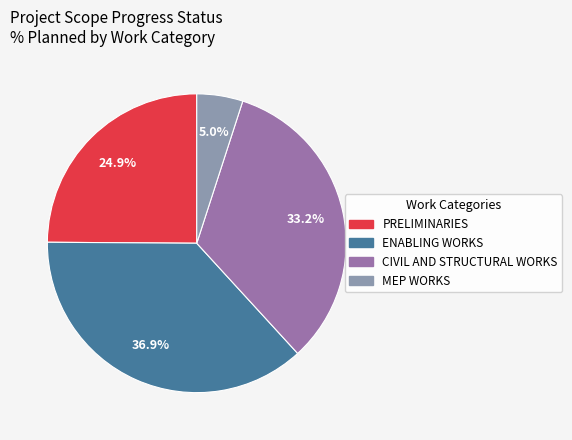

Approximately how many times larger is the value at PRELIMINARIES compared to ENABLING WORKS?

0.7